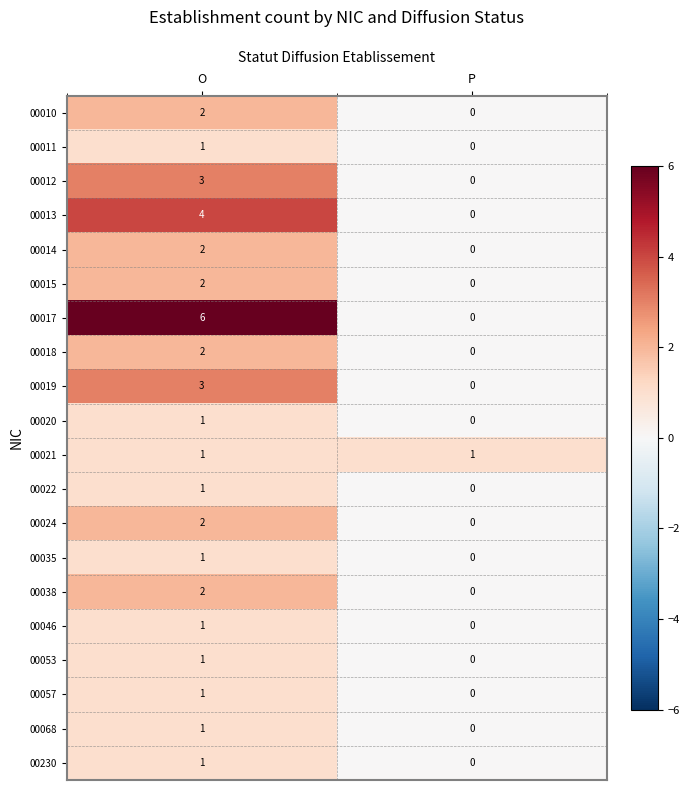

At how many categories does at least one series exceed 3?

1